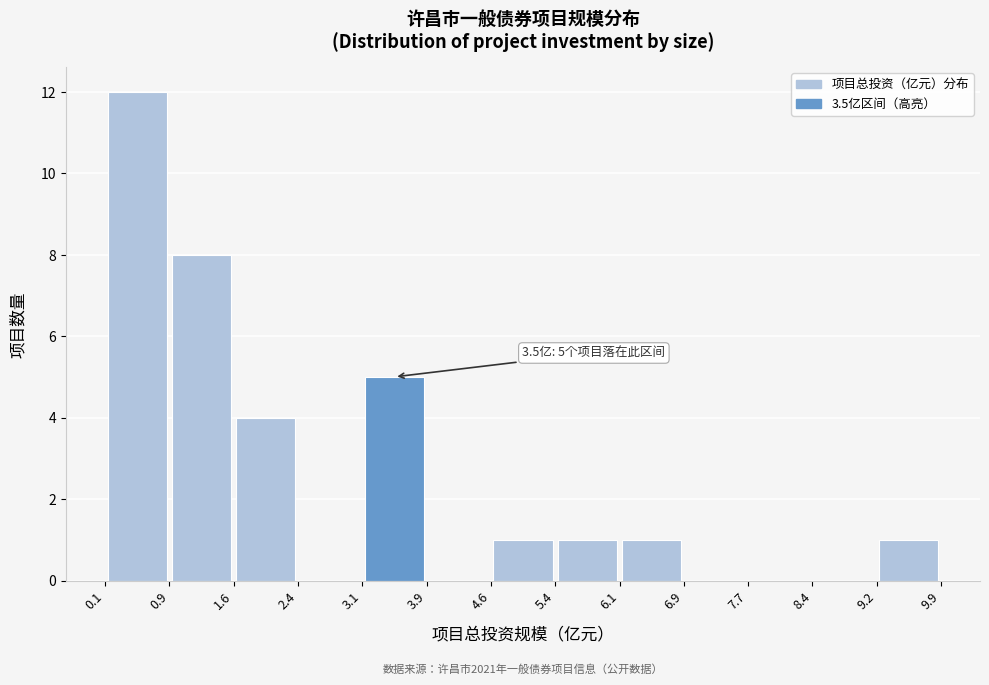

Which range on the x-axis has the tallest bar?

0.1 to 0.9